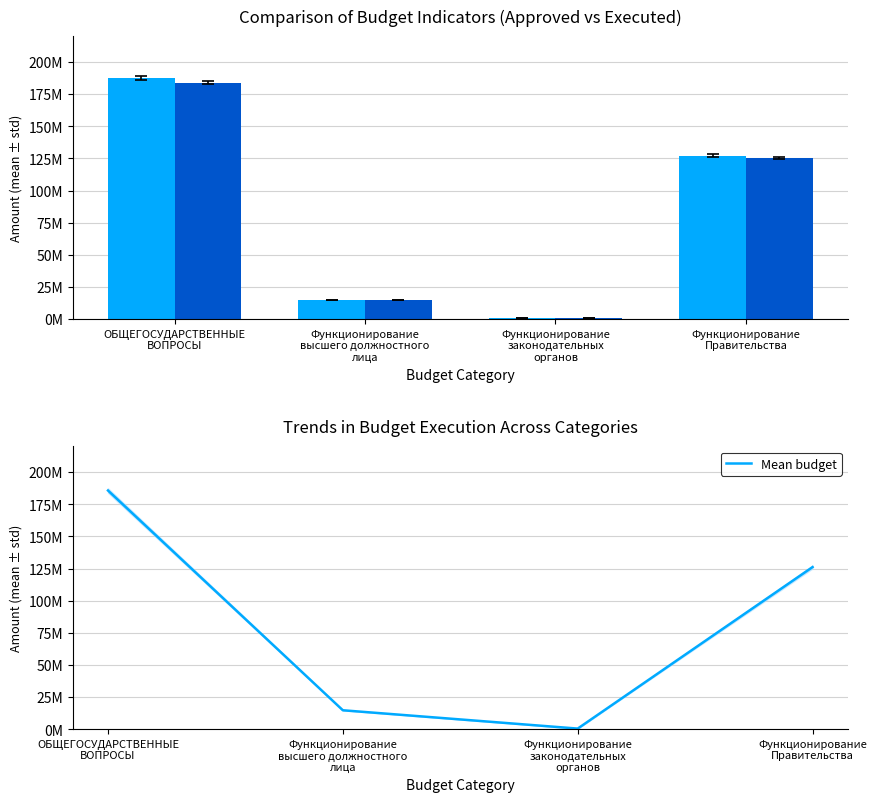

The Mean budget series shows 19431098.7 at Функционирование
высшего должностного
лица. True or false?

False